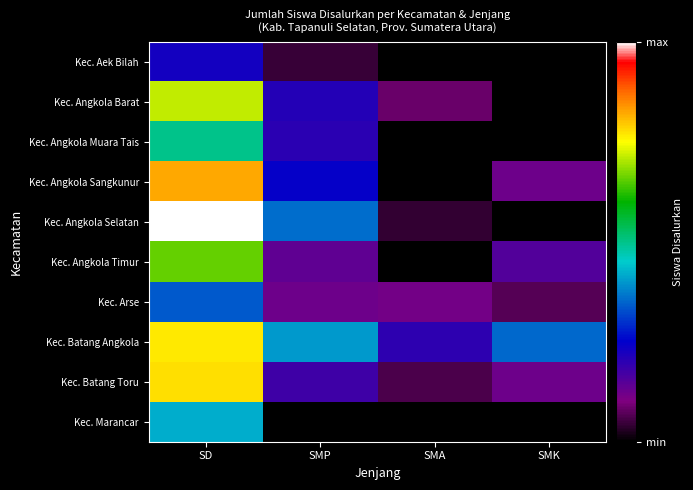

At which category is the sum across all series the highest?

SD